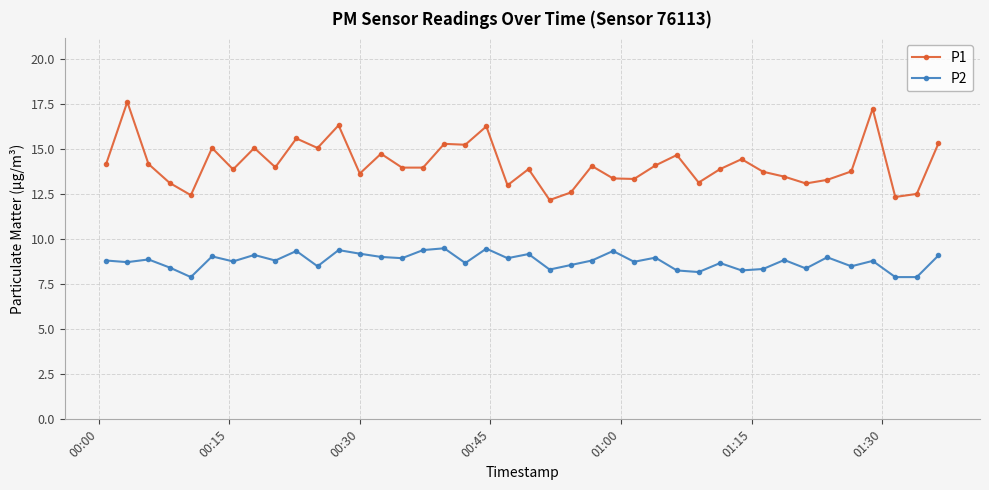

Rank the series by their average value, from lowest to highest.

P2, P1